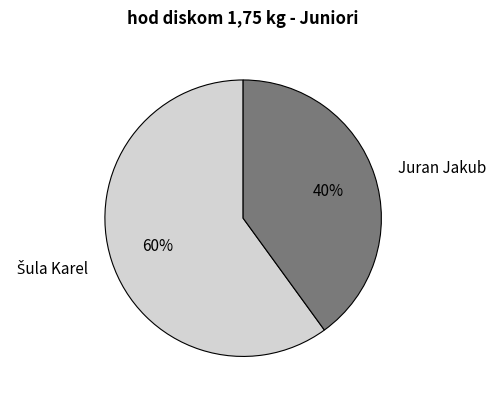

What percentage is the Juran Jakub slice, to the nearest percent?

40%